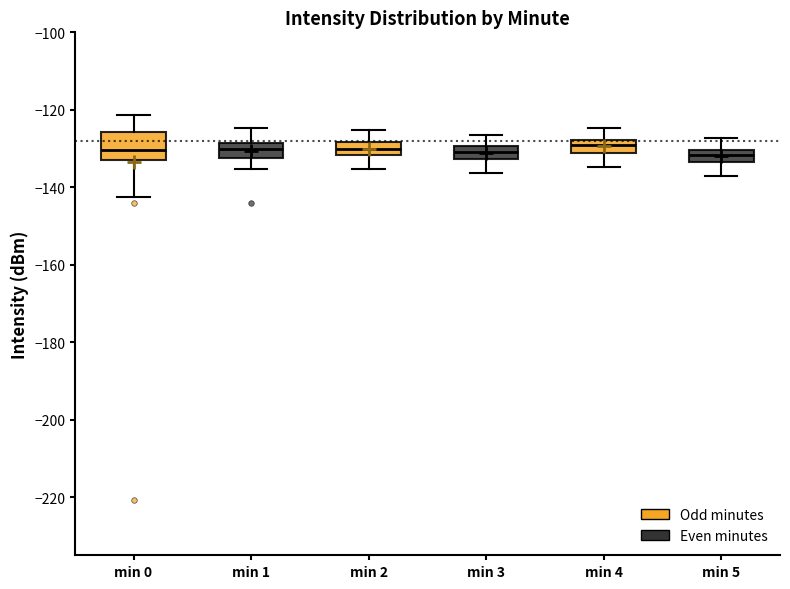

Comparing the boxes themselves (not the whiskers), which one is the tallest?

min 0